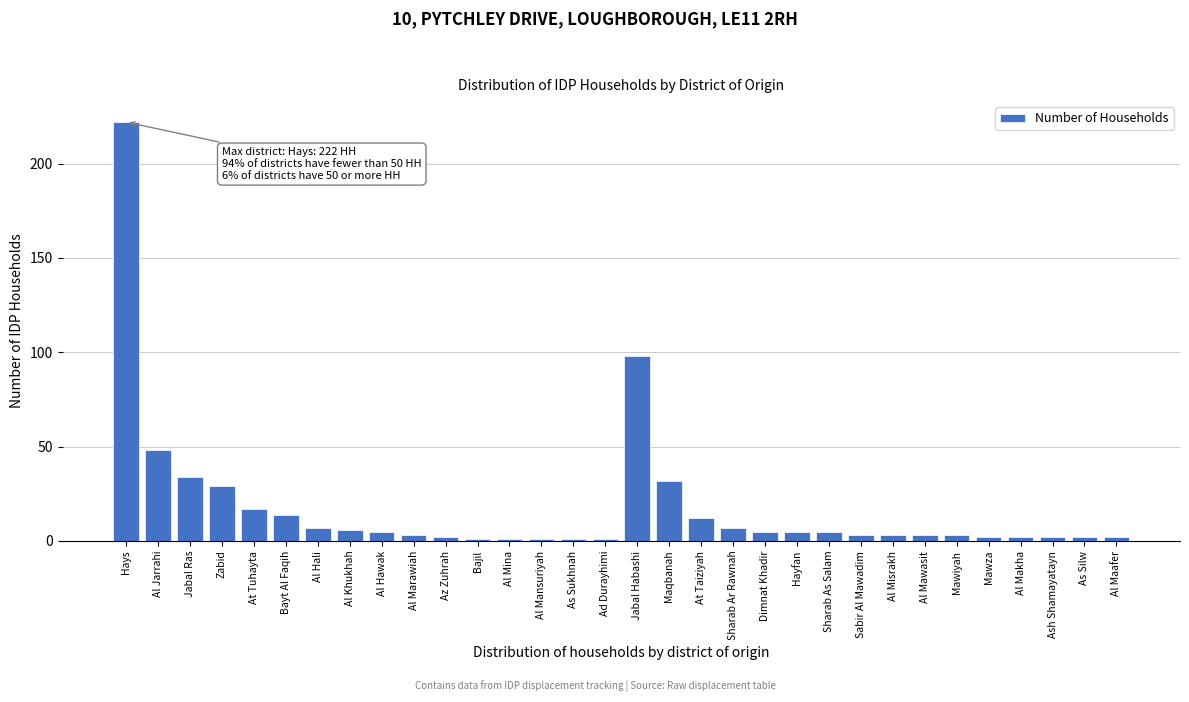

What is the maximum value shown in the chart?

222